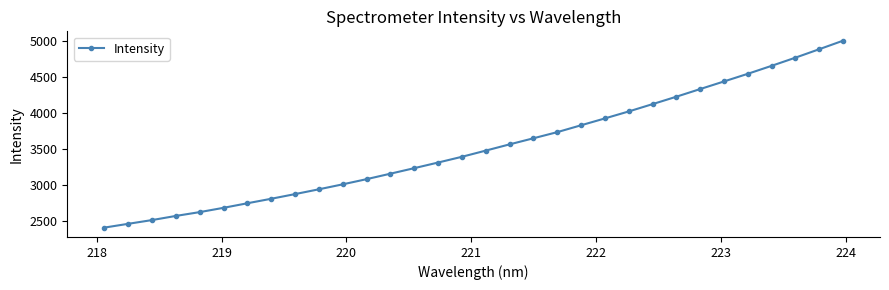

What is the sum of all values?

113087.1